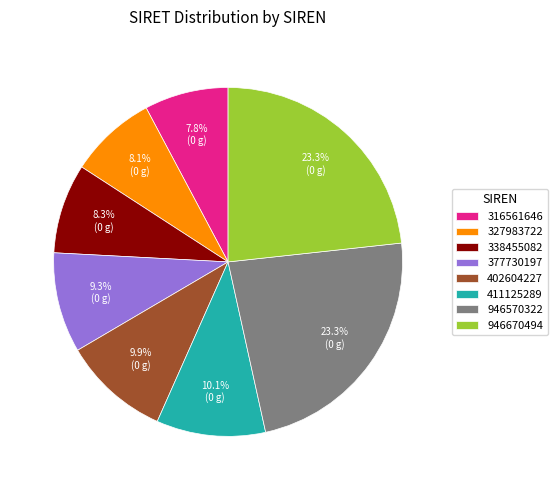

Approximately how many times larger is the value at 946570322 compared to 316561646?

3.0